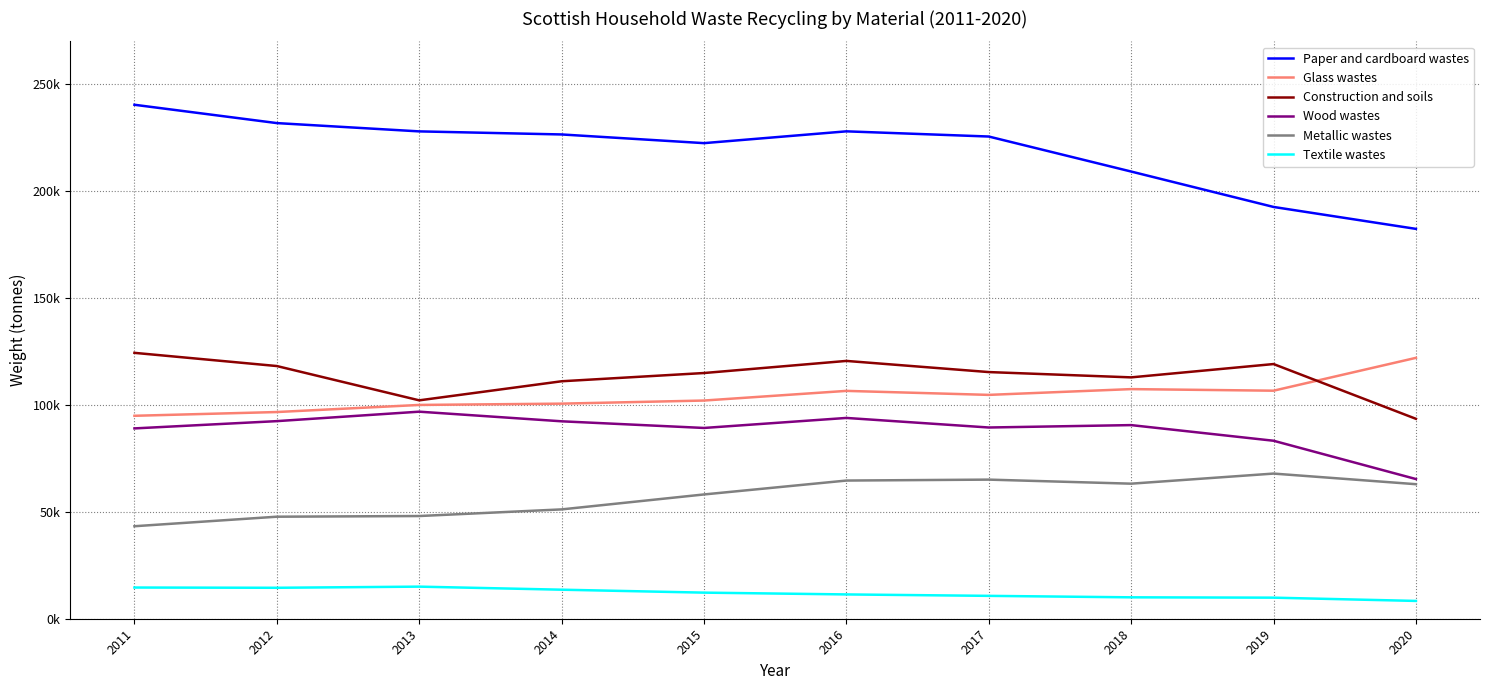

True or false: Glass wastes and Paper and cardboard wastes cross at least once.

False